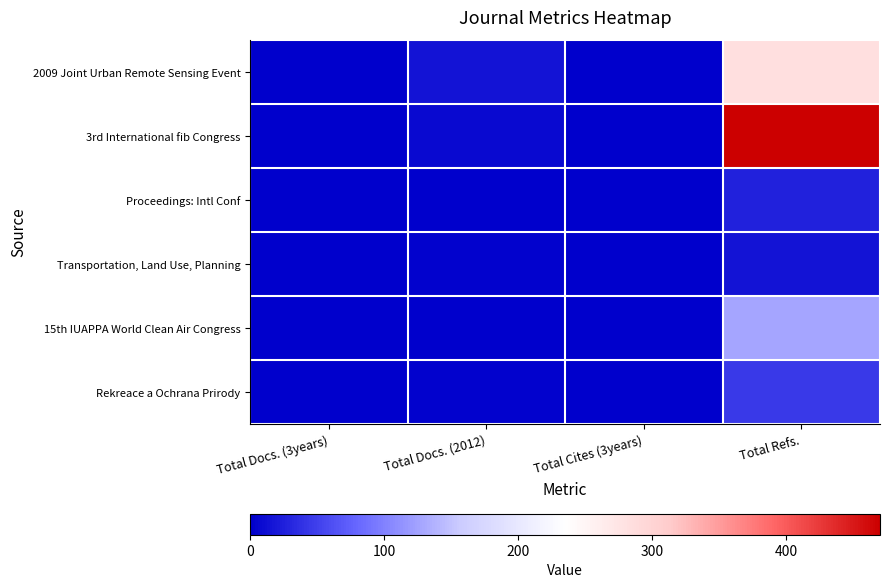

Which has a higher value, Total Cites (3years) or Total Docs. (3years)?

Total Cites (3years)